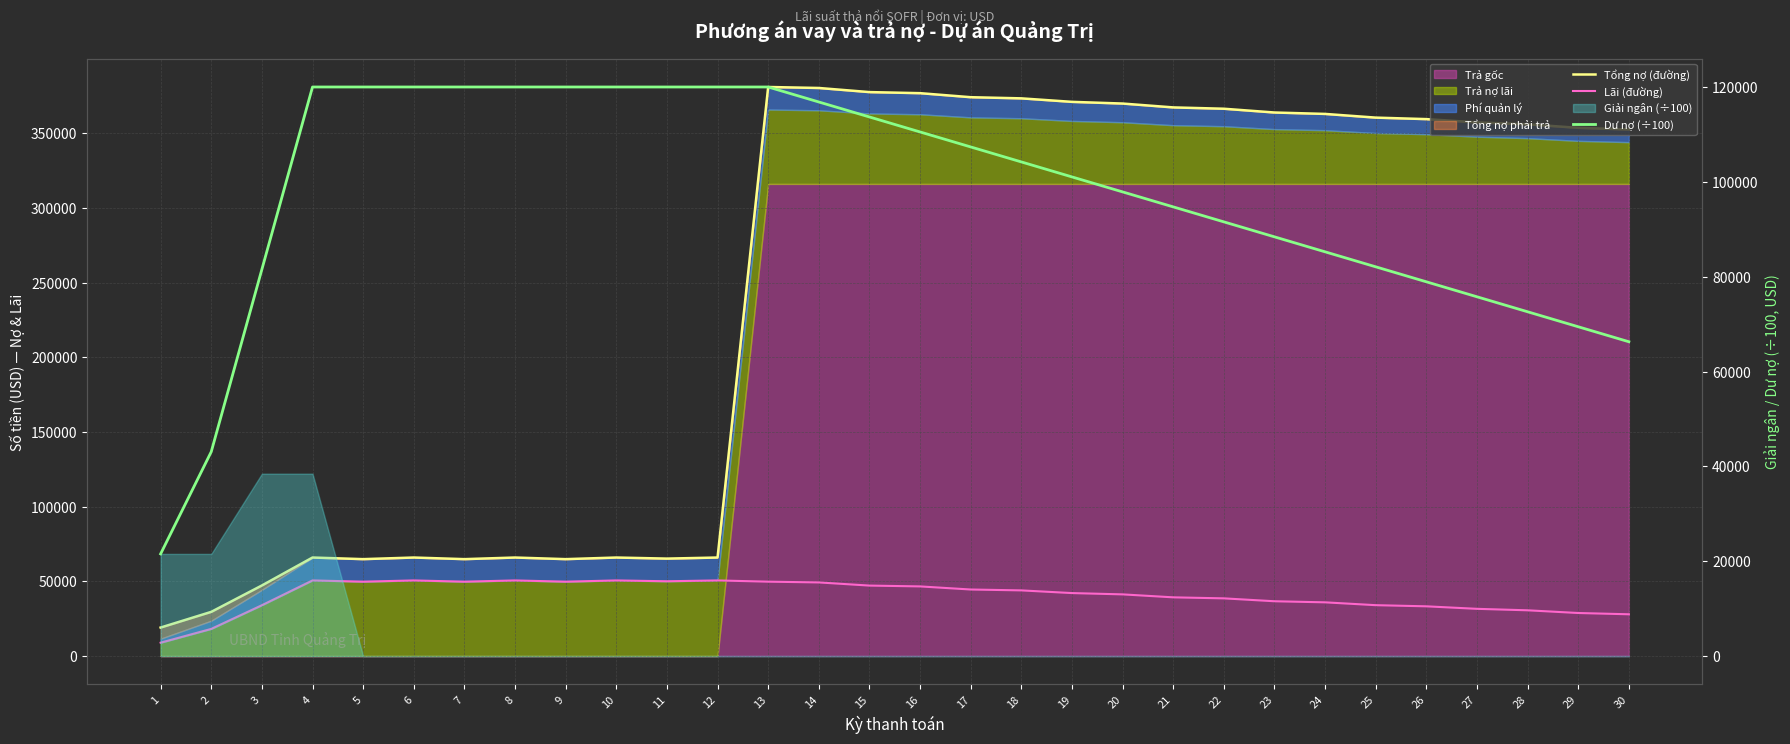

How many times do Tổng nợ (đường) and Dư nợ (÷100) cross each other?

1